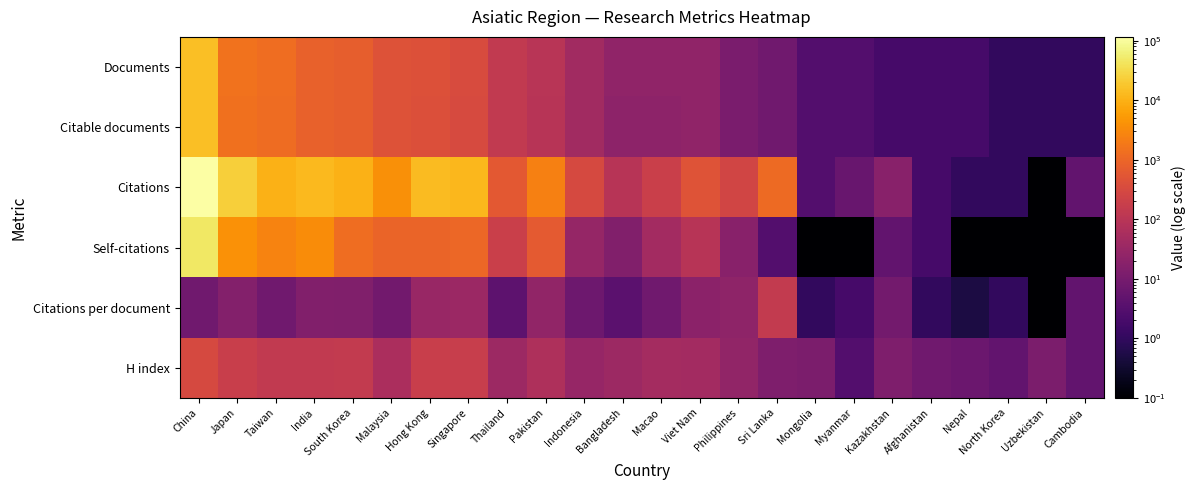

How many data points does each series have?

24